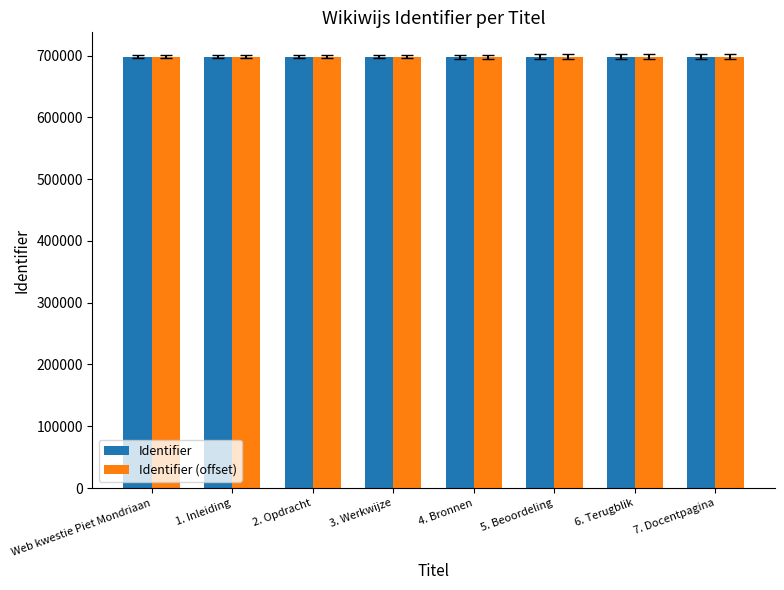

What is the label of the 6th bar from the right?

2. Opdracht